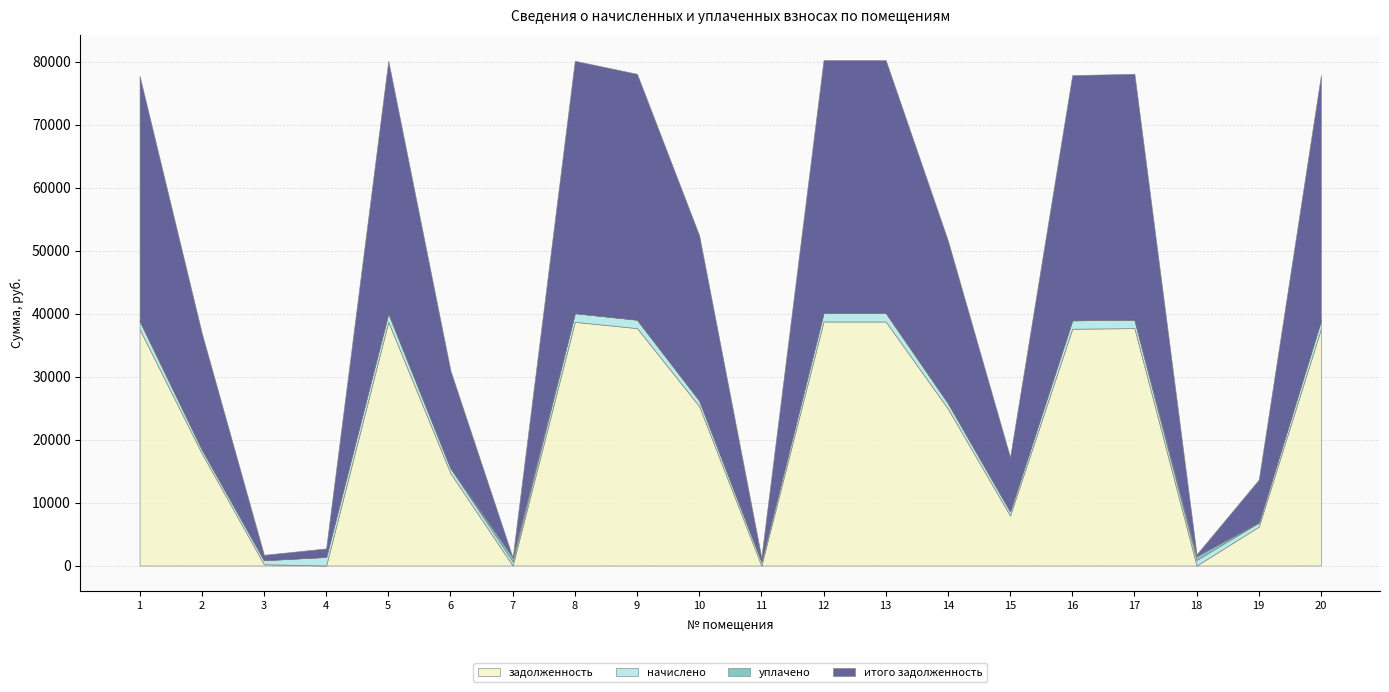

How many interior local peaks does the уплачено series have?

2